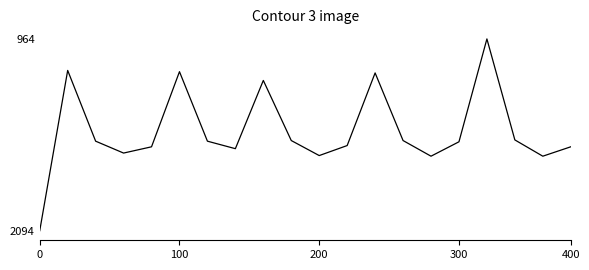

What is the minimum value shown in the chart?

964.8